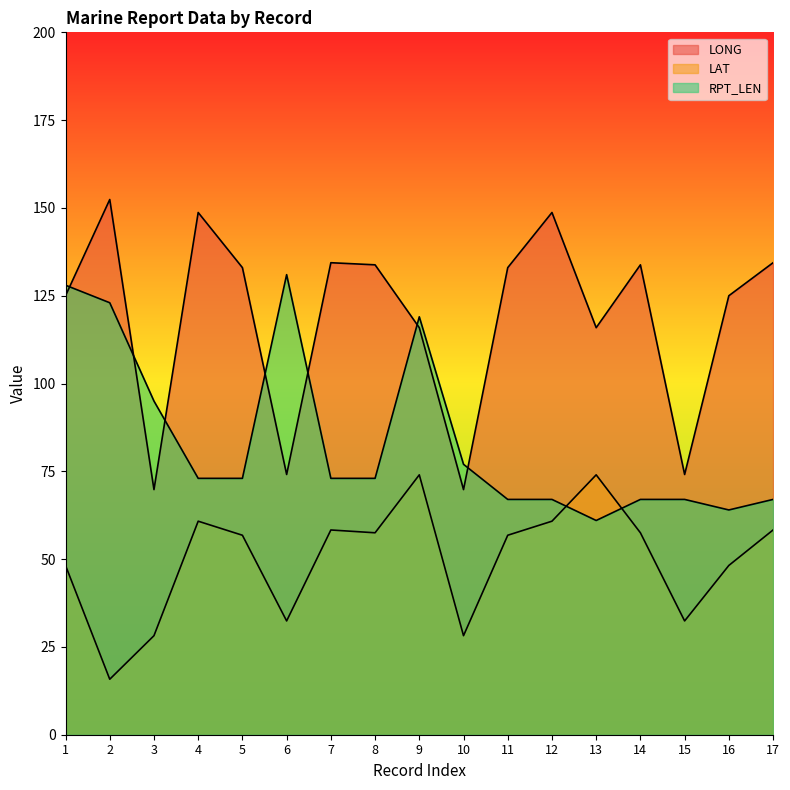

Does the chart display data point markers on the line(s)?

No